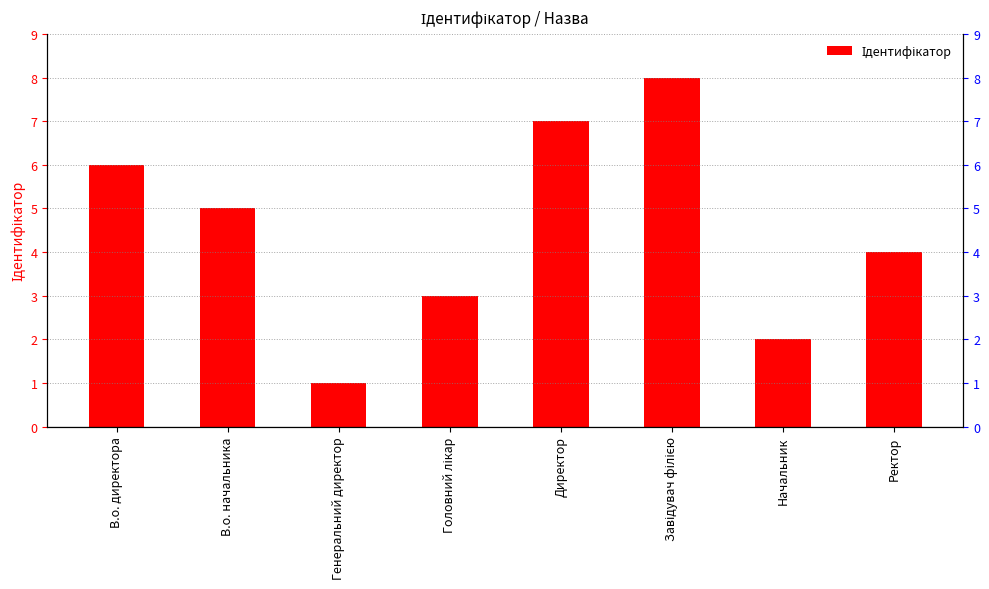

What is the label of the 3rd bar from the right?

Завідувач філією